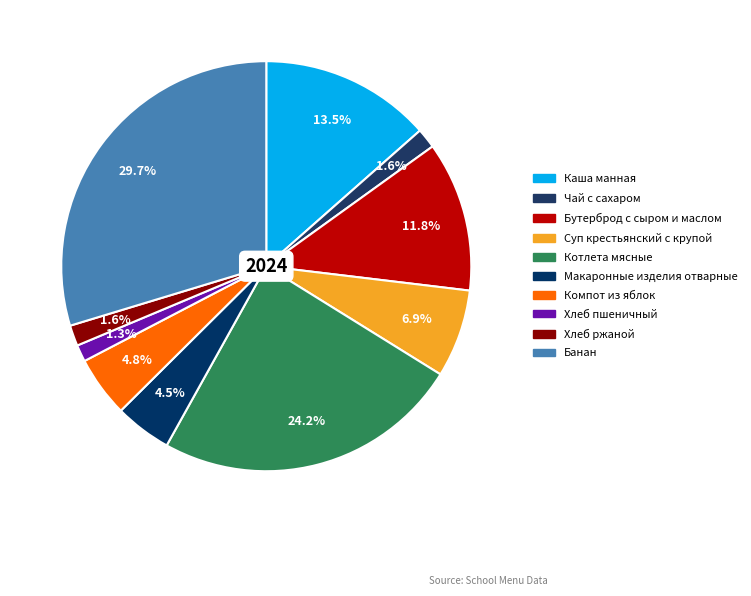

Do Котлета мясные and Хлеб пшеничный together represent more than half of the pie?

No